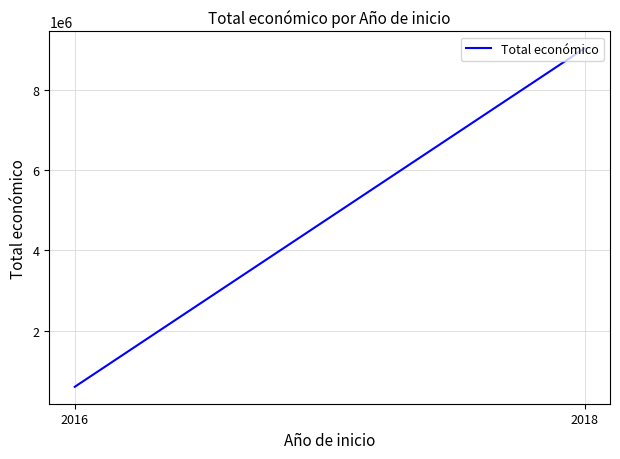

What is the change in value from 2016 to 2018?

+8427016